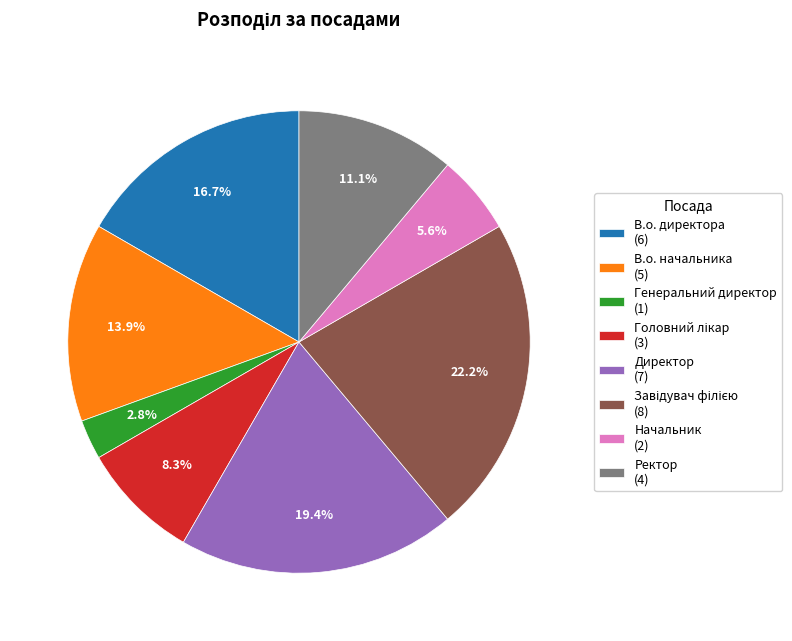

The Генеральний директор slice represents 9% of the pie. True or false?

False